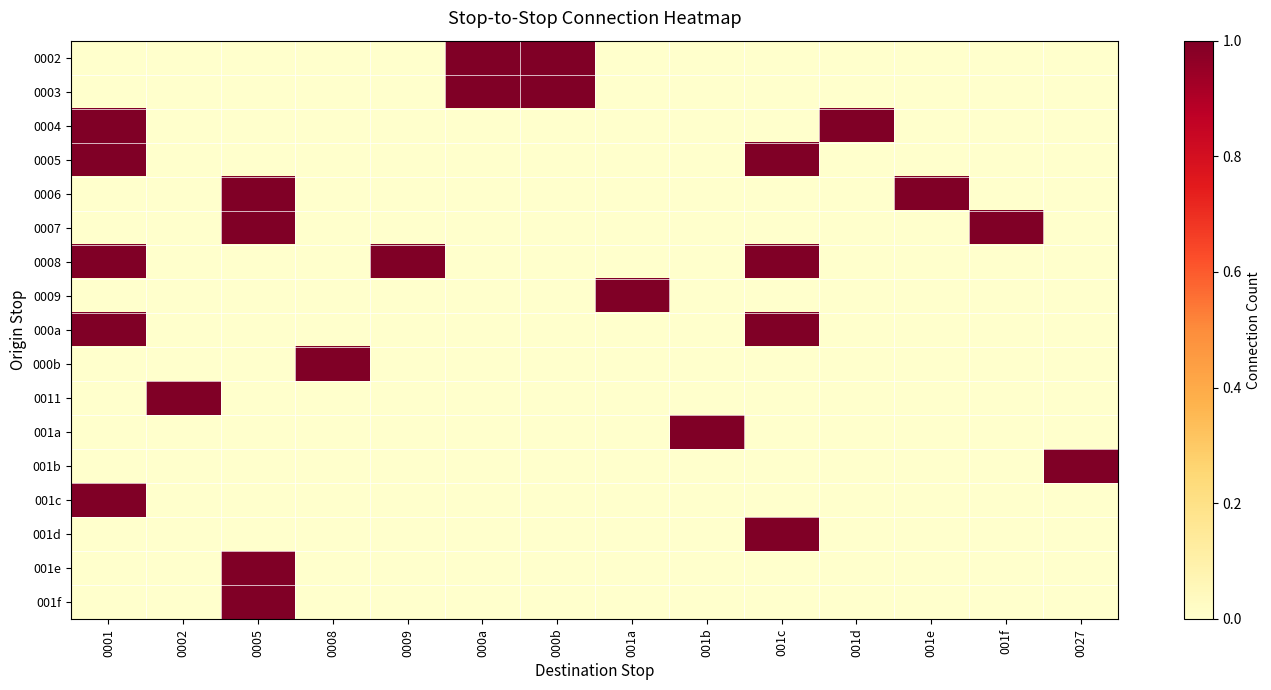

Reading left to right, list all the values displayed in this chart.

0002: 0001=0	0002=0	0005=0	0008=0	0009=0	000a=1	000b=1	001a=0	001b=0	001c=0	001d=0	001e=0	001f=0	0027=0
0003: 0001=0	0002=0	0005=0	0008=0	0009=0	000a=1	000b=1	001a=0	001b=0	001c=0	001d=0	001e=0	001f=0	0027=0
0004: 0001=1	0002=0	0005=0	0008=0	0009=0	000a=0	000b=0	001a=0	001b=0	001c=0	001d=1	001e=0	001f=0	0027=0
0005: 0001=1	0002=0	0005=0	0008=0	0009=0	000a=0	000b=0	001a=0	001b=0	001c=1	001d=0	001e=0	001f=0	0027=0
0006: 0001=0	0002=0	0005=1	0008=0	0009=0	000a=0	000b=0	001a=0	001b=0	001c=0	001d=0	001e=1	001f=0	0027=0
0007: 0001=0	0002=0	0005=1	0008=0	0009=0	000a=0	000b=0	001a=0	001b=0	001c=0	001d=0	001e=0	001f=1	0027=0
0008: 0001=1	0002=0	0005=0	0008=0	0009=1	000a=0	000b=0	001a=0	001b=0	001c=1	001d=0	001e=0	001f=0	0027=0
0009: 0001=0	0002=0	0005=0	0008=0	0009=0	000a=0	000b=0	001a=1	001b=0	001c=0	001d=0	001e=0	001f=0	0027=0
000a: 0001=1	0002=0	0005=0	0008=0	0009=0	000a=0	000b=0	001a=0	001b=0	001c=1	001d=0	001e=0	001f=0	0027=0
000b: 0001=0	0002=0	0005=0	0008=1	0009=0	000a=0	000b=0	001a=0	001b=0	001c=0	001d=0	001e=0	001f=0	0027=0
0011: 0001=0	0002=1	0005=0	0008=0	0009=0	000a=0	000b=0	001a=0	001b=0	001c=0	001d=0	001e=0	001f=0	0027=0
001a: 0001=0	0002=0	0005=0	0008=0	0009=0	000a=0	000b=0	001a=0	001b=1	001c=0	001d=0	001e=0	001f=0	0027=0
001b: 0001=0	0002=0	0005=0	0008=0	0009=0	000a=0	000b=0	001a=0	001b=0	001c=0	001d=0	001e=0	001f=0	0027=1
001c: 0001=1	0002=0	0005=0	0008=0	0009=0	000a=0	000b=0	001a=0	001b=0	001c=0	001d=0	001e=0	001f=0	0027=0
001d: 0001=0	0002=0	0005=0	0008=0	0009=0	000a=0	000b=0	001a=0	001b=0	001c=1	001d=0	001e=0	001f=0	0027=0
001e: 0001=0	0002=0	0005=1	0008=0	0009=0	000a=0	000b=0	001a=0	001b=0	001c=0	001d=0	001e=0	001f=0	0027=0
001f: 0001=0	0002=0	0005=1	0008=0	0009=0	000a=0	000b=0	001a=0	001b=0	001c=0	001d=0	001e=0	001f=0	0027=0